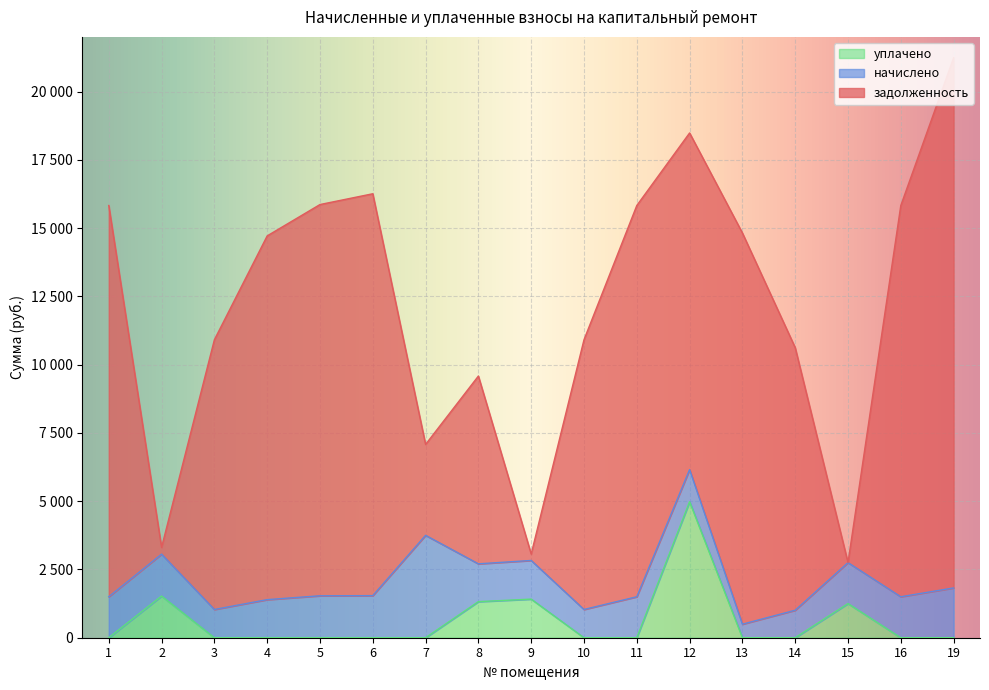

What is the spread (max minus min) of values at 13?

14325.5